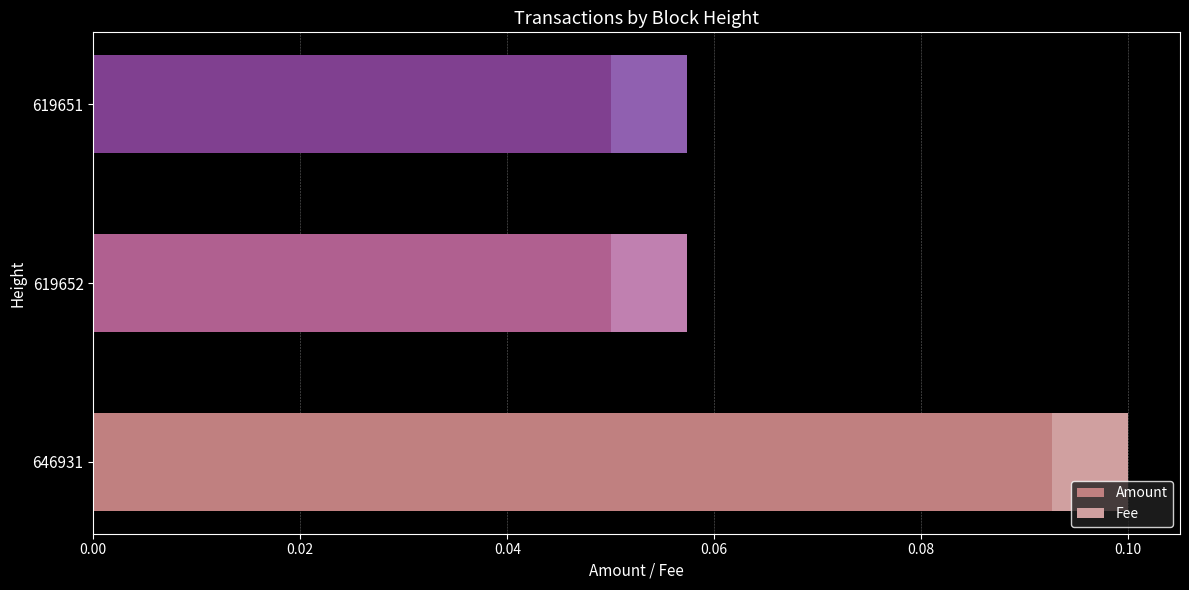

Count the number of categories in the chart.

3